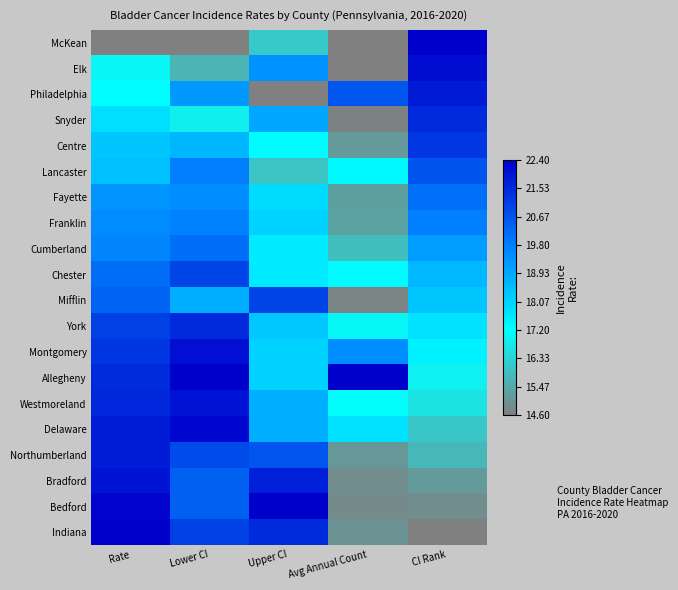

Reading left to right, list all the values displayed in this chart.

McKean: Rate=0.0	Lower CI=0.0	Upper CI=0.2	Avg Annual Count=0.0	CI Rank=1.0
Elk: Rate=0.3	Lower CI=0.1	Upper CI=0.6	Avg Annual Count=0.0	CI Rank=1.0
Philadelphia: Rate=0.3	Lower CI=0.6	Upper CI=0.0	Avg Annual Count=0.8	CI Rank=0.9
Snyder: Rate=0.4	Lower CI=0.3	Upper CI=0.6	Avg Annual Count=0.0	CI Rank=0.9
Centre: Rate=0.5	Lower CI=0.5	Upper CI=0.3	Avg Annual Count=0.1	CI Rank=0.9
Lancaster: Rate=0.5	Lower CI=0.7	Upper CI=0.2	Avg Annual Count=0.4	CI Rank=0.8
Fayette: Rate=0.6	Lower CI=0.6	Upper CI=0.4	Avg Annual Count=0.1	CI Rank=0.7
Franklin: Rate=0.6	Lower CI=0.7	Upper CI=0.4	Avg Annual Count=0.1	CI Rank=0.7
Cumberland: Rate=0.6	Lower CI=0.7	Upper CI=0.4	Avg Annual Count=0.2	CI Rank=0.6
Chester: Rate=0.7	Lower CI=0.8	Upper CI=0.4	Avg Annual Count=0.3	CI Rank=0.5
Mifflin: Rate=0.7	Lower CI=0.5	Upper CI=0.8	Avg Annual Count=0.0	CI Rank=0.5
York: Rate=0.8	Lower CI=0.9	Upper CI=0.5	Avg Annual Count=0.3	CI Rank=0.4
Montgomery: Rate=0.9	Lower CI=1.0	Upper CI=0.4	Avg Annual Count=0.6	CI Rank=0.4
Allegheny: Rate=0.9	Lower CI=1.0	Upper CI=0.4	Avg Annual Count=1.0	CI Rank=0.3
Westmoreland: Rate=0.9	Lower CI=0.9	Upper CI=0.5	Avg Annual Count=0.3	CI Rank=0.3
Delaware: Rate=0.9	Lower CI=1.0	Upper CI=0.5	Avg Annual Count=0.4	CI Rank=0.2
Northumberland: Rate=0.9	Lower CI=0.8	Upper CI=0.8	Avg Annual Count=0.1	CI Rank=0.1
Bradford: Rate=0.9	Lower CI=0.7	Upper CI=0.9	Avg Annual Count=0.0	CI Rank=0.1
Bedford: Rate=1.0	Lower CI=0.7	Upper CI=1.0	Avg Annual Count=0.0	CI Rank=0.0
Indiana: Rate=1.0	Lower CI=0.8	Upper CI=0.9	Avg Annual Count=0.1	CI Rank=0.0